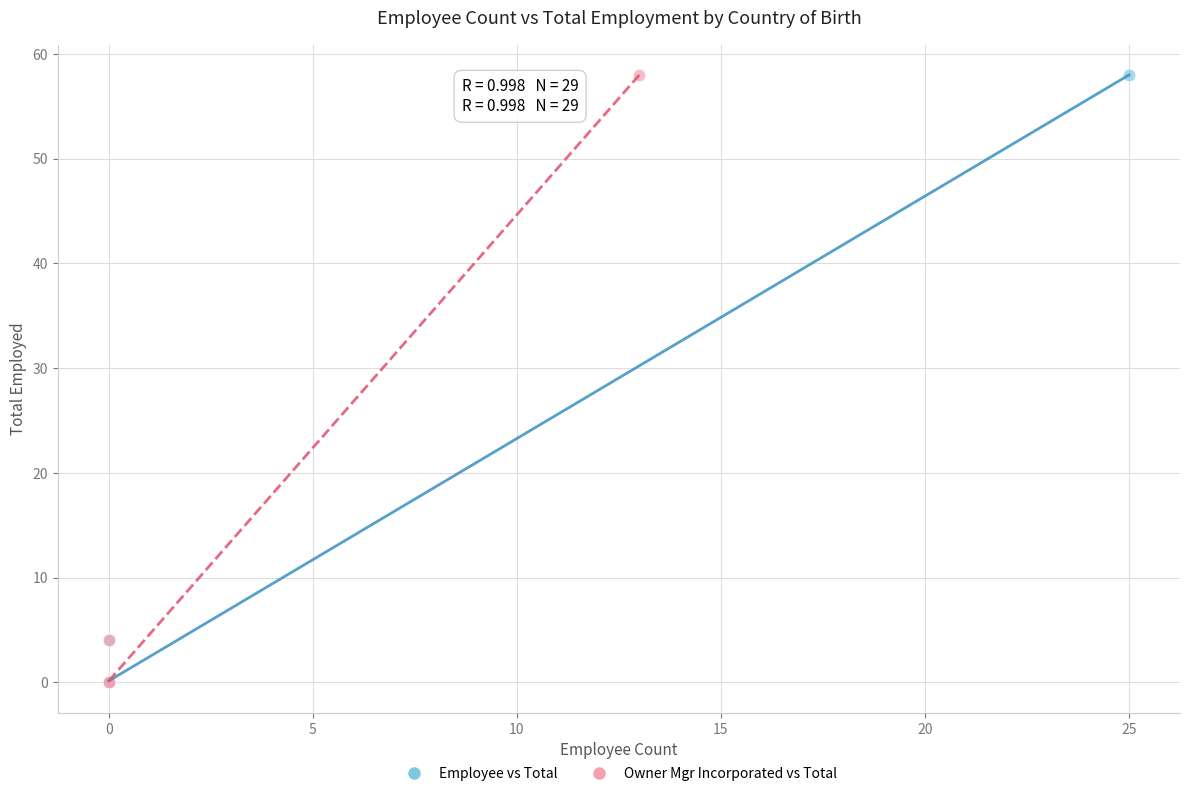

What are all the series names shown in the legend?

Employee vs Total, Owner Mgr Incorporated vs Total